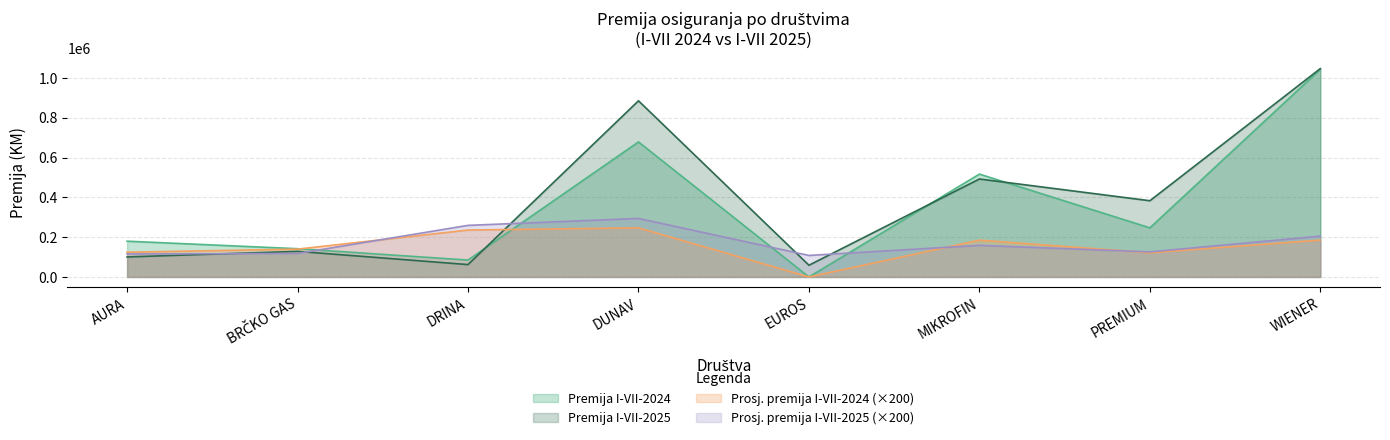

What is the label of the 7th point from the left?

PREMIUM